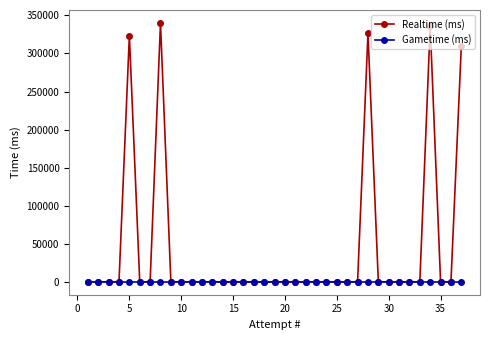

List the series in order of their peak value, lowest first.

Gametime (ms), Realtime (ms)